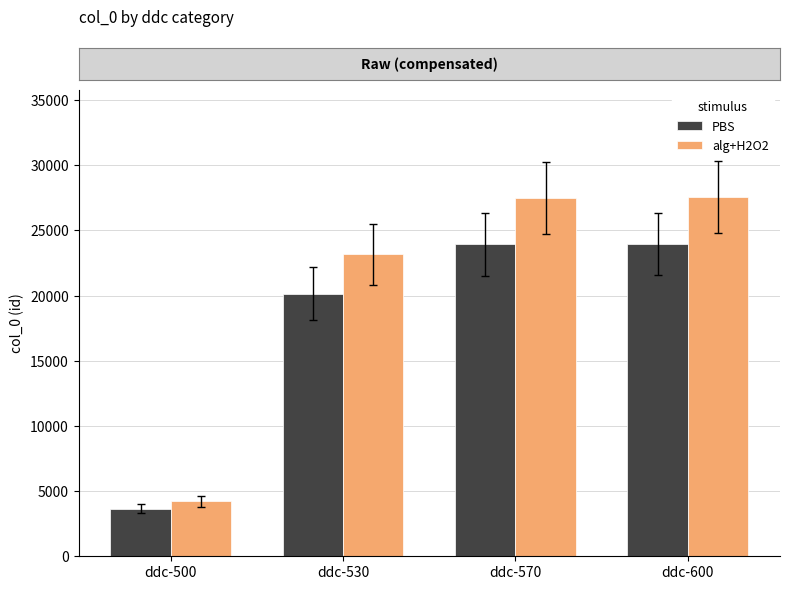

What is the difference between the second highest and minimum values in the alg+H2O2 series?

23309